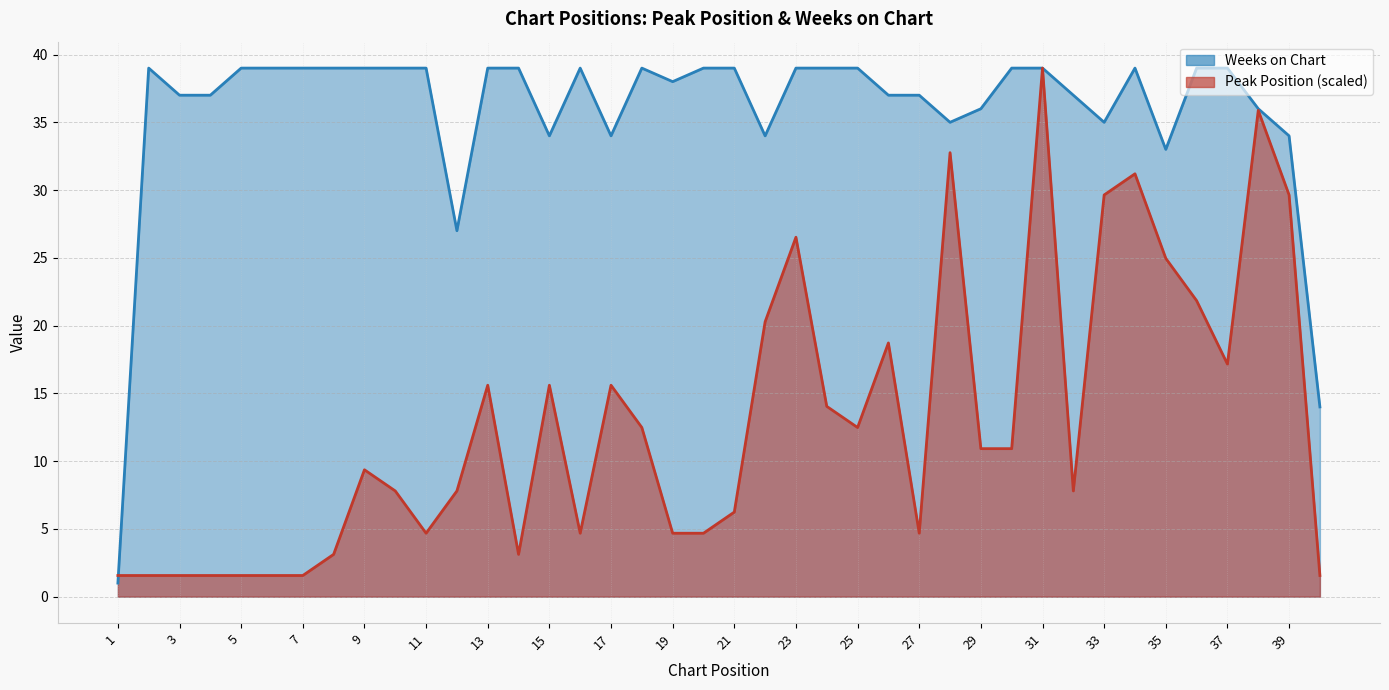

At which category is the sum across all series the highest?

31